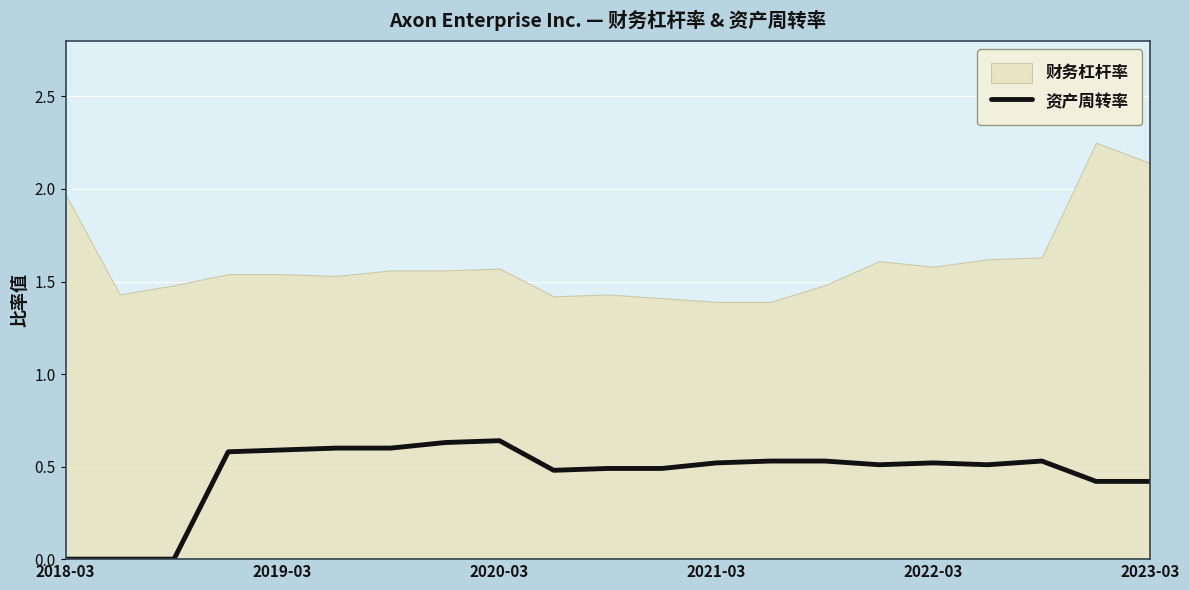

What is the difference between the maximum and minimum values?

0.6